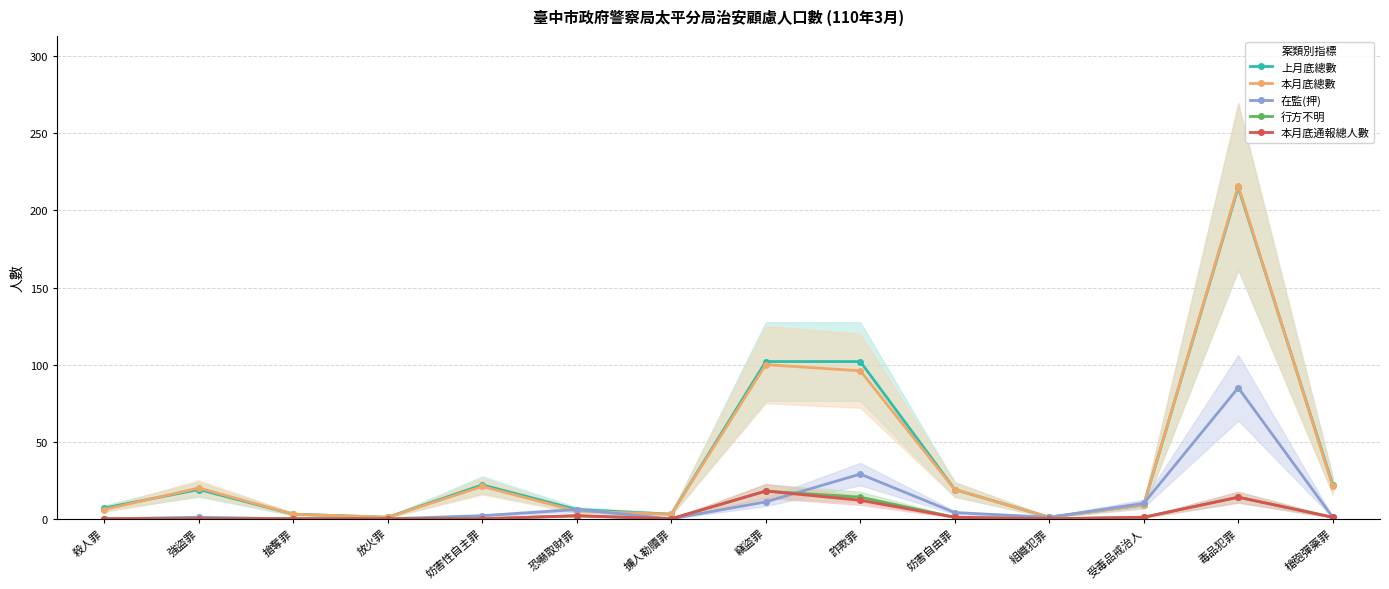

Rank the categories by 行方不明 value from lowest to highest.

殺人罪, 強盜罪, 搶奪罪, 放火罪, 妨害性自主罪, 擄人勒贖罪, 組織犯罪, 妨害自由罪, 受毒品戒治人, 槍砲彈藥罪, 恐嚇取財罪, 詐欺罪, 毒品犯罪, 竊盜罪